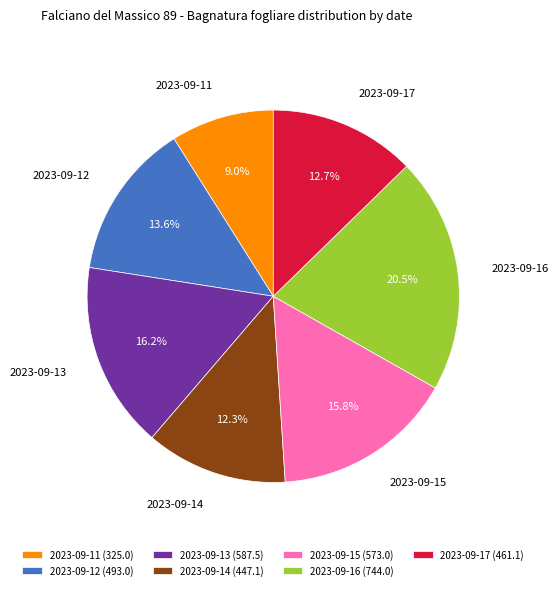

To the nearest percent, what portion does 2023-09-11 represent?

9%